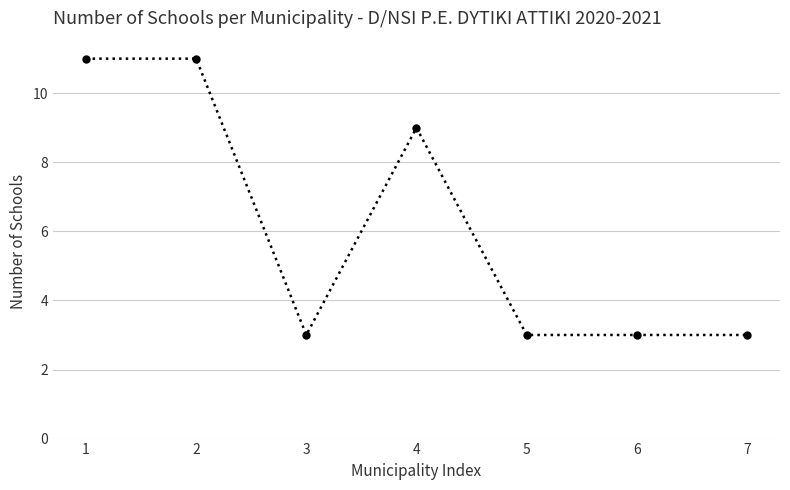

What is the minimum value shown in the chart?

3